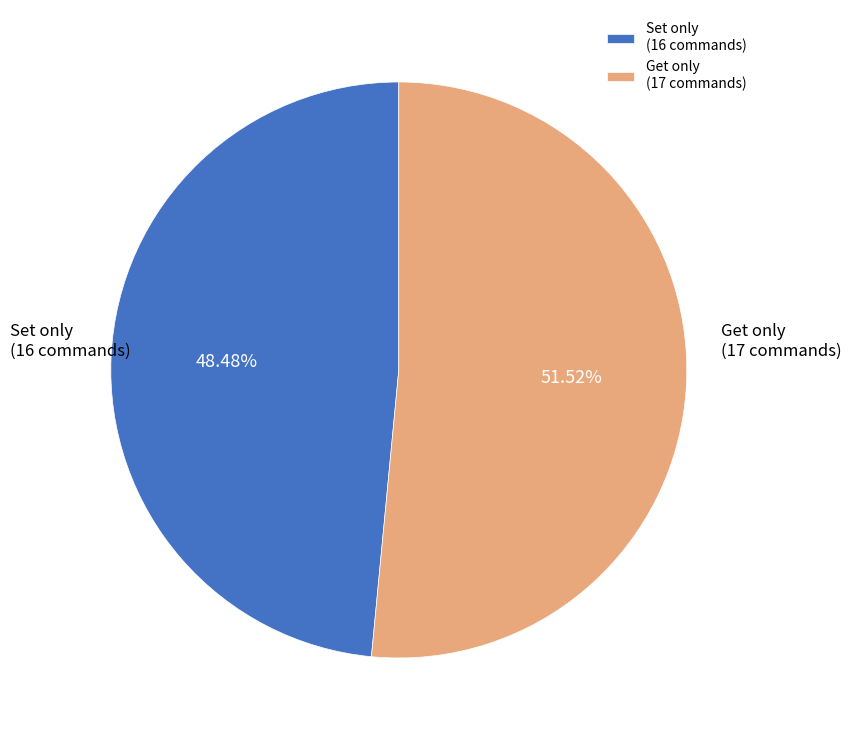

Which slice is the smallest?

Set only